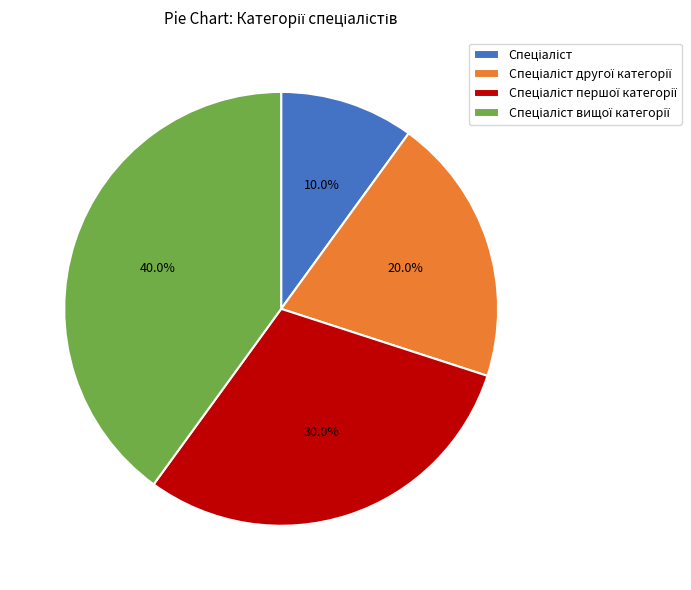

Is there any slice that represents more than half of the pie?

No